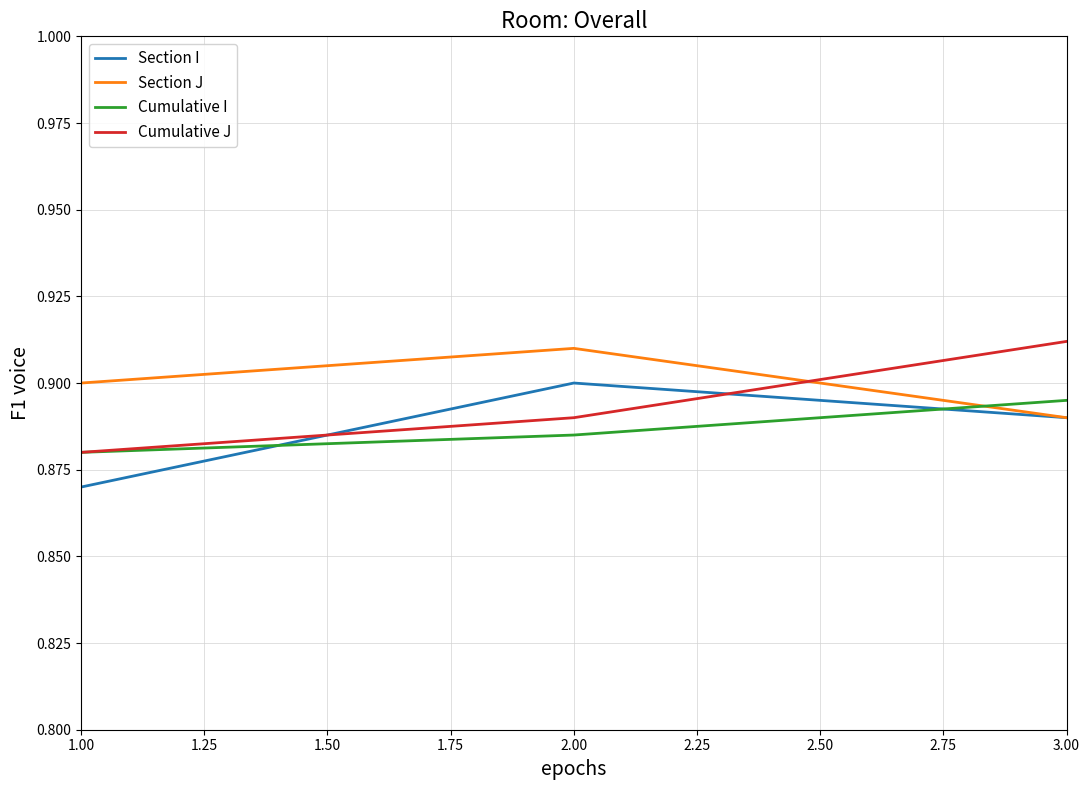

At how many categories does at least one series exceed 0?

3